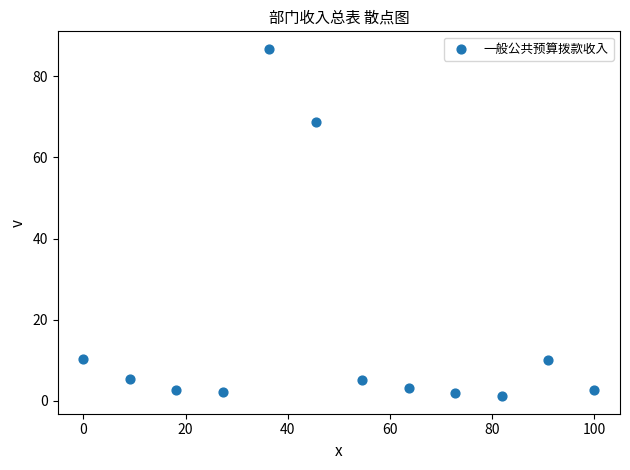

What is the average X value?

50.0